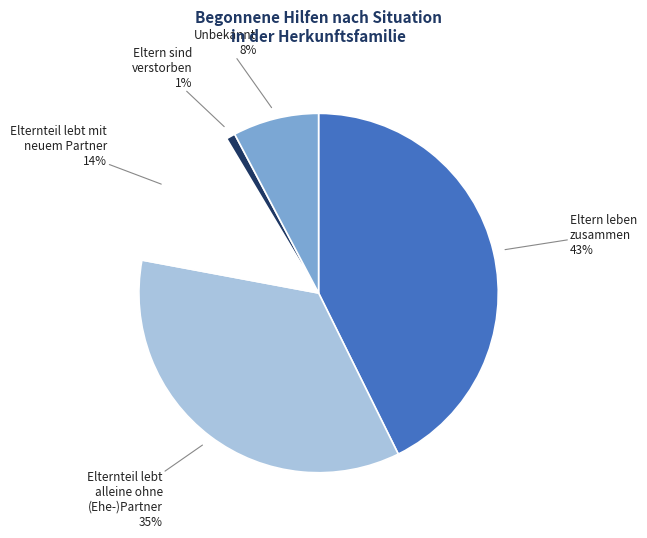

To the nearest percent, what is the average slice percentage?

20%